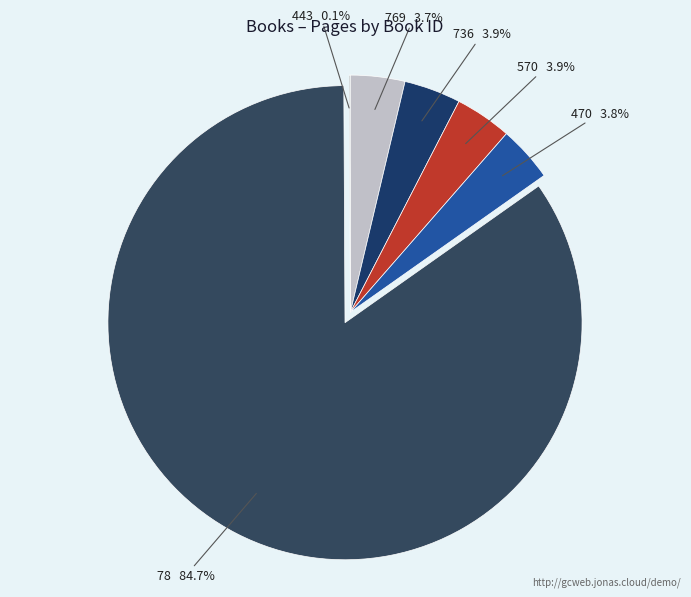

Do 769 and 570 together represent more than half of the pie?

No